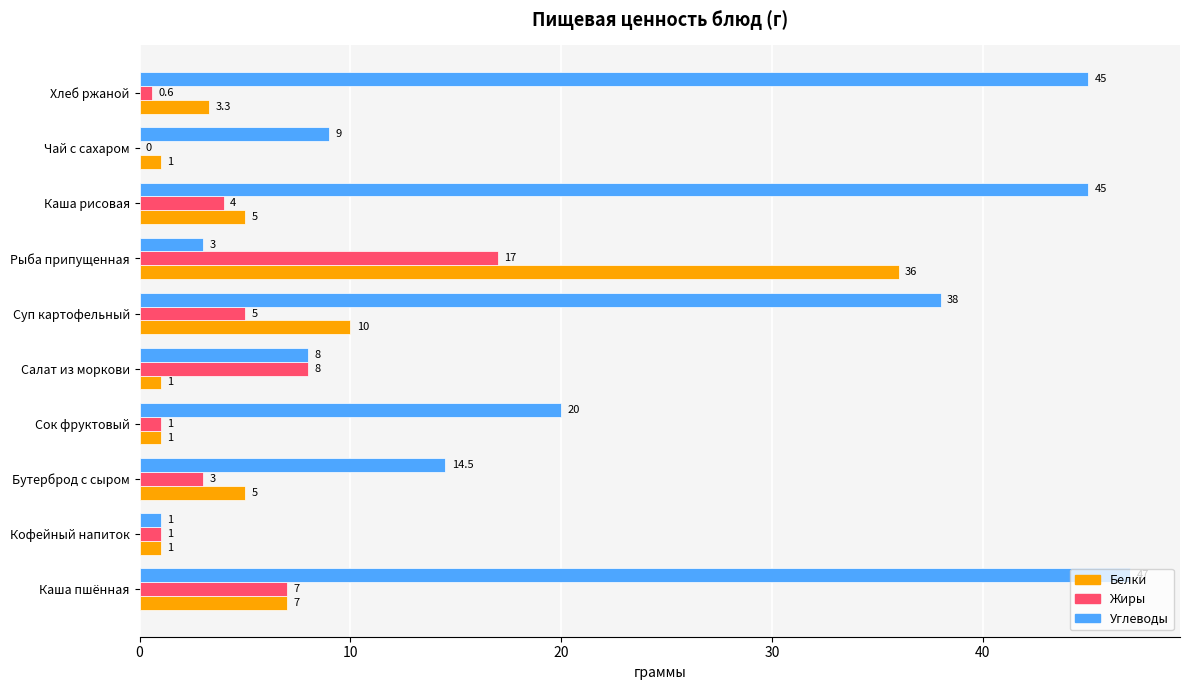

What is the maximum value for Жиры?

17.0